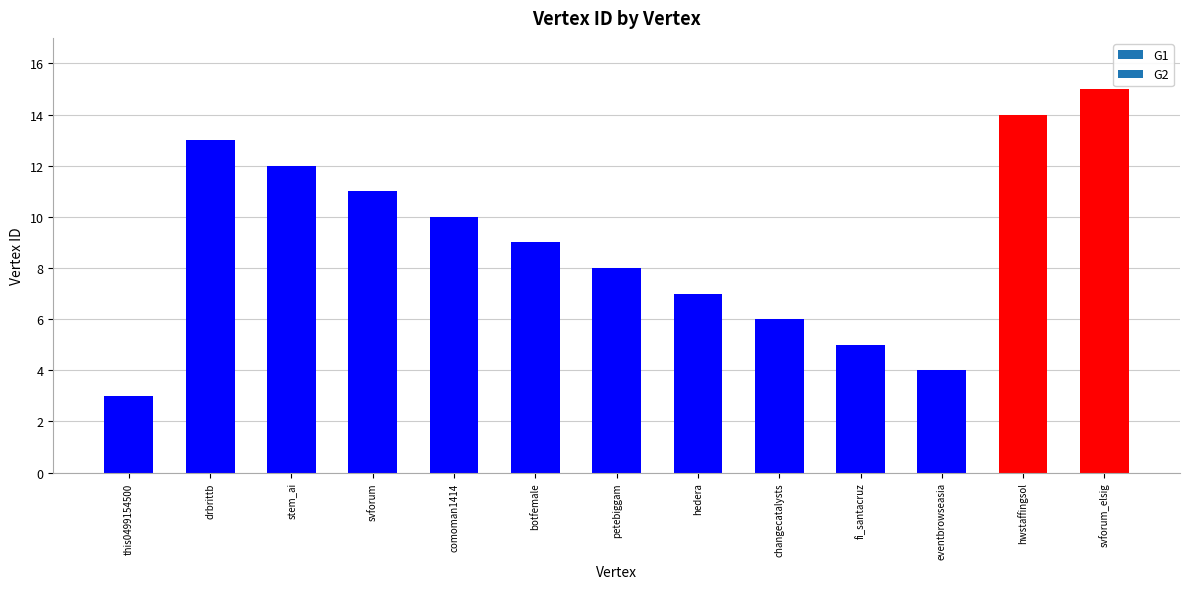

What is the value of the 2nd bar from the left?

13